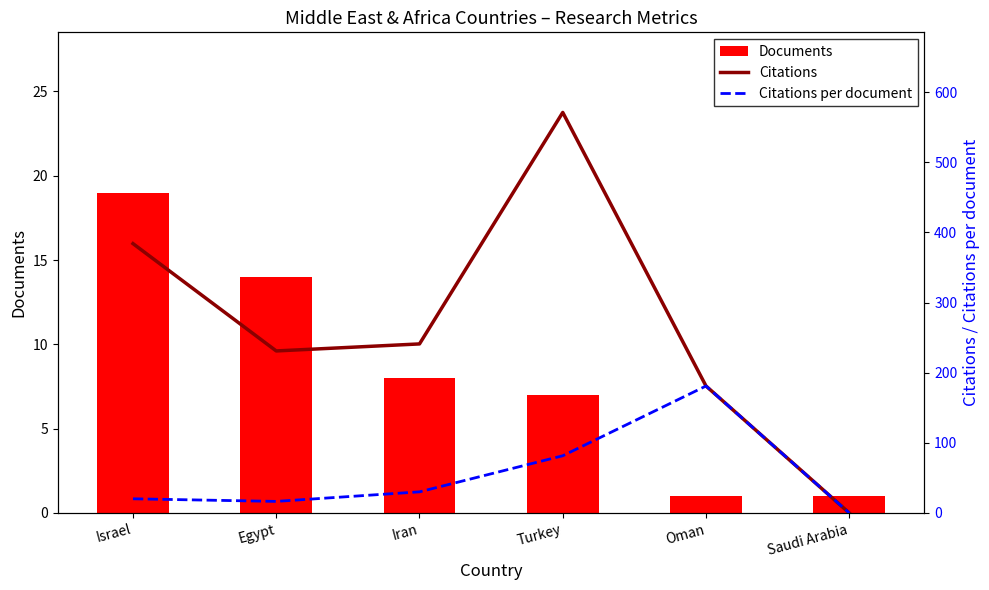

Rank the series by their maximum value, from lowest to highest.

Documents, Citations per document, Citations